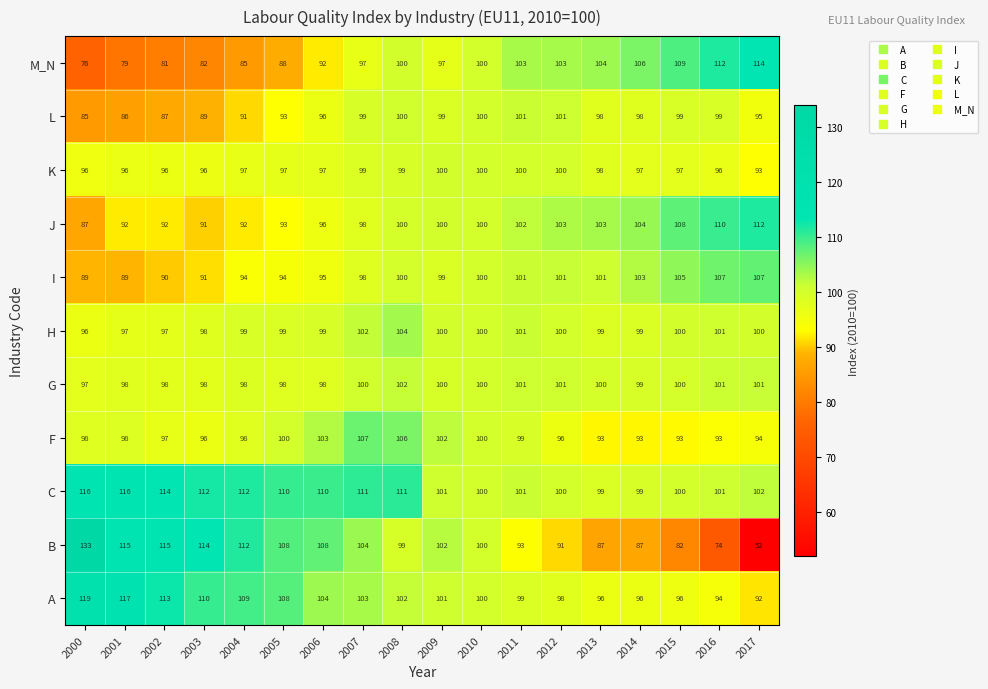

What is the difference between the highest and lowest values at 2008?

12